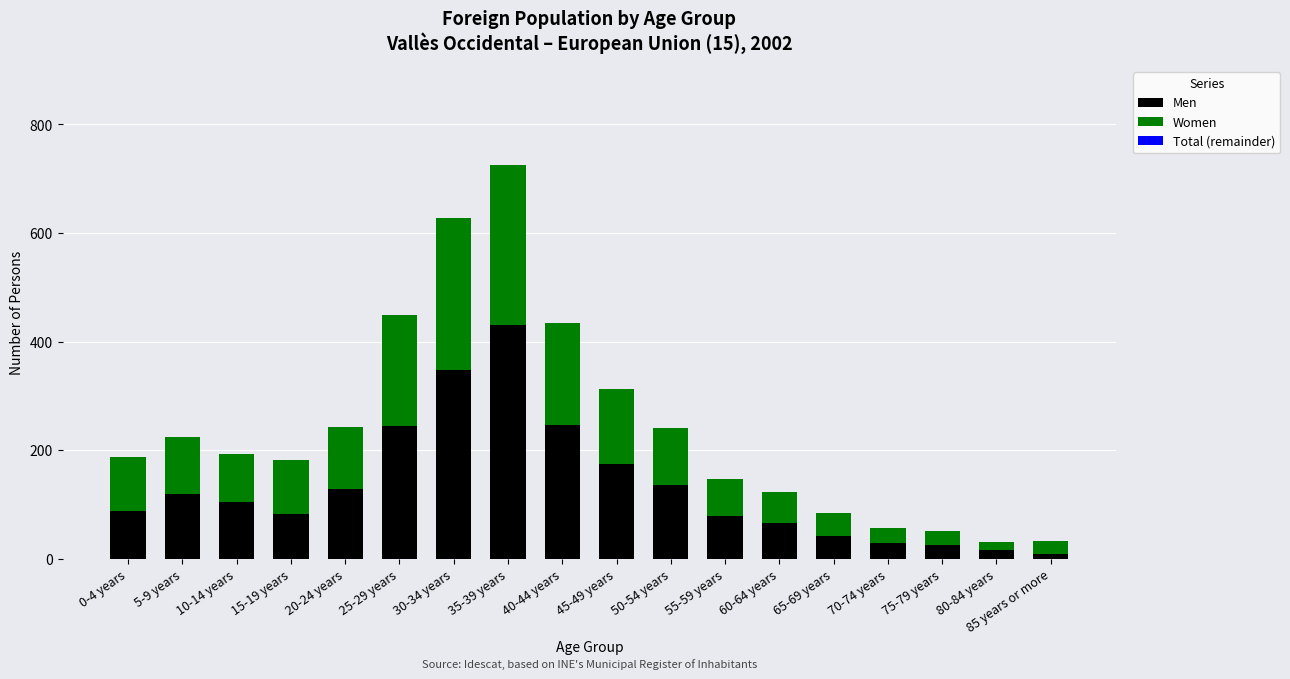

What is the difference between the maximum and second lowest values in the Men series?

415